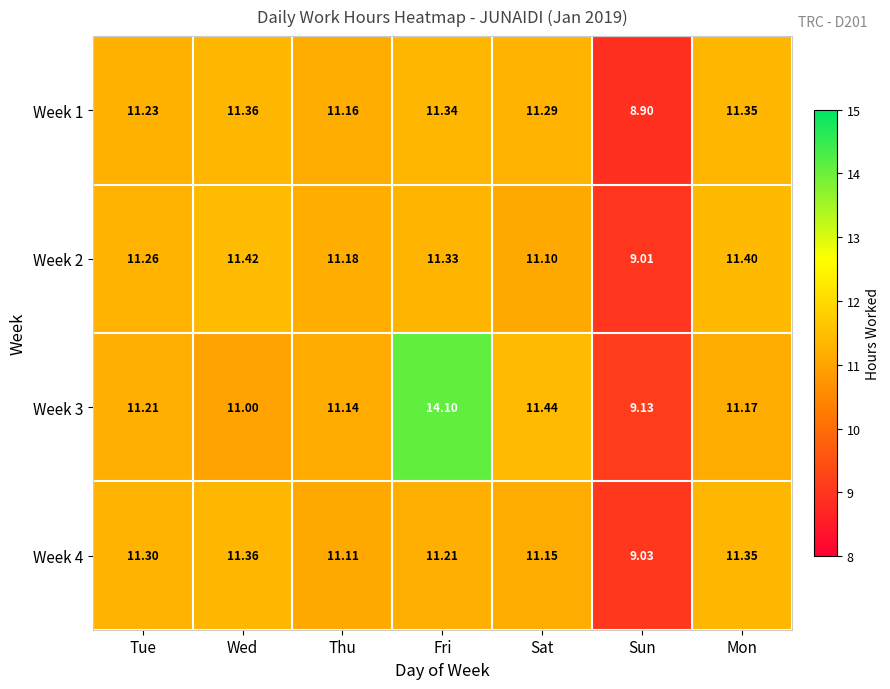

Which series has the largest total across all categories?

Week 3